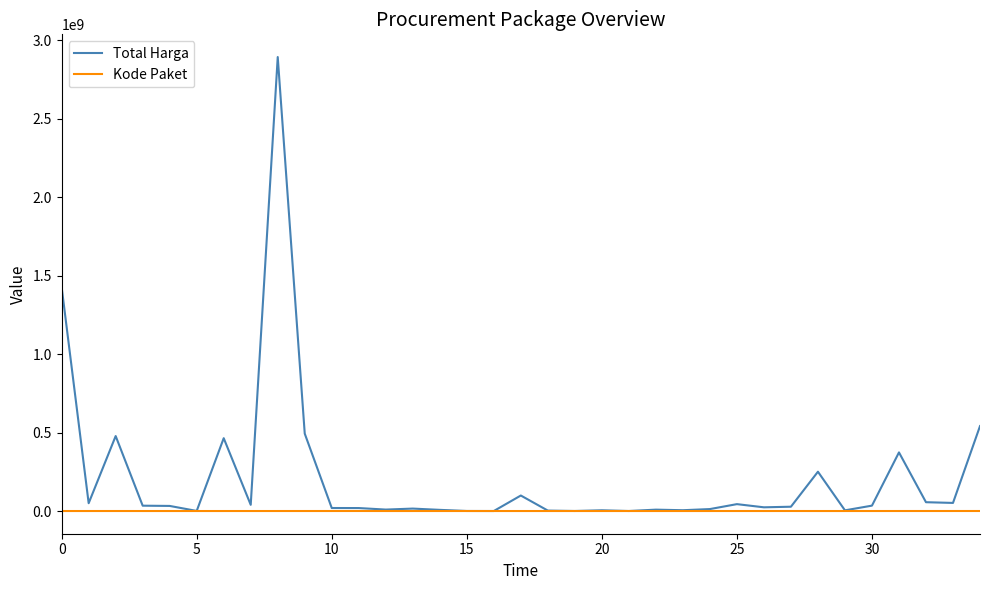

What is the smallest value displayed?

464